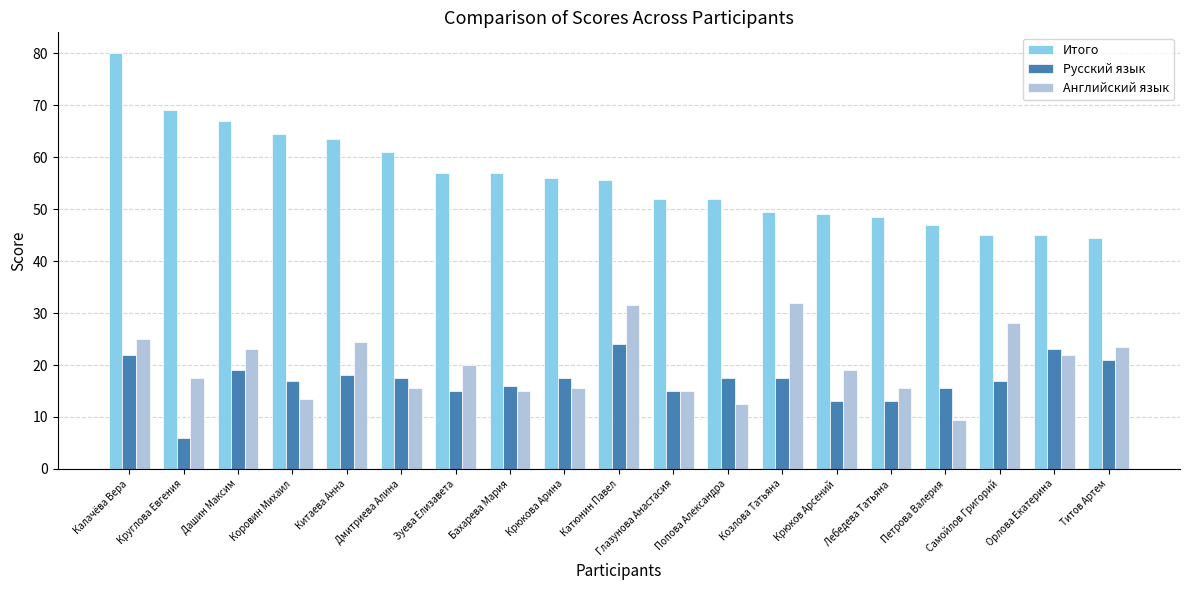

What is the sum of the Итого values at Козлова Татьяна and Титов Артем?

94.0